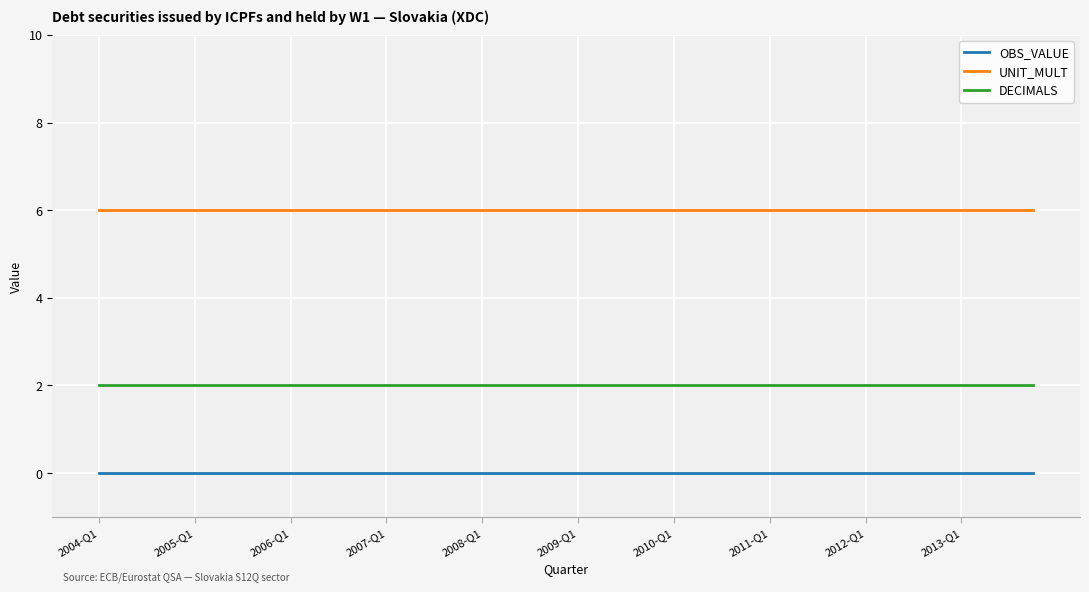

List the series in order of their peak value, highest first.

UNIT_MULT, DECIMALS, OBS_VALUE